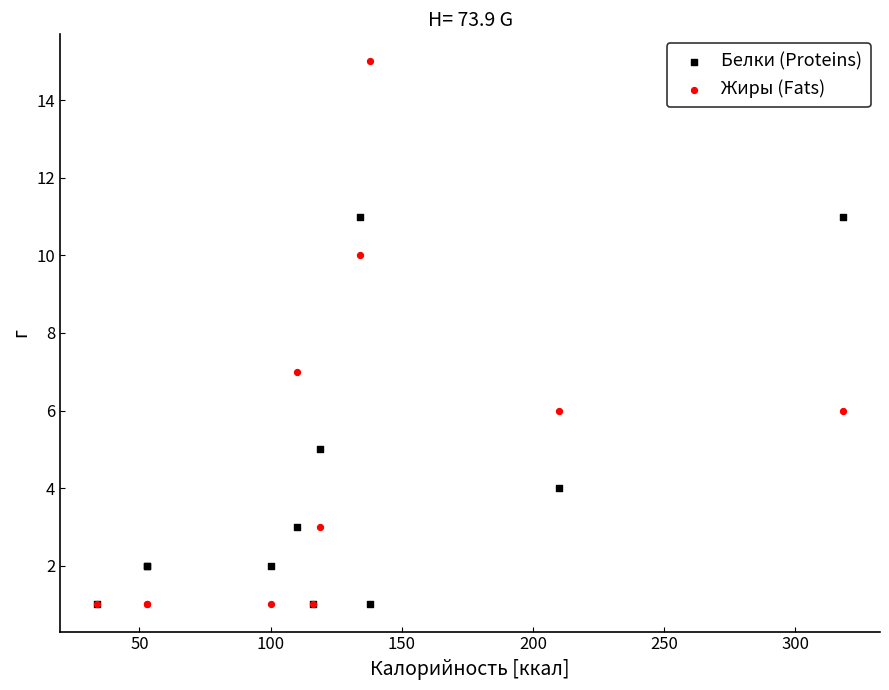

In the Жиры (Fats) series, what Y value is closest to 8?

7